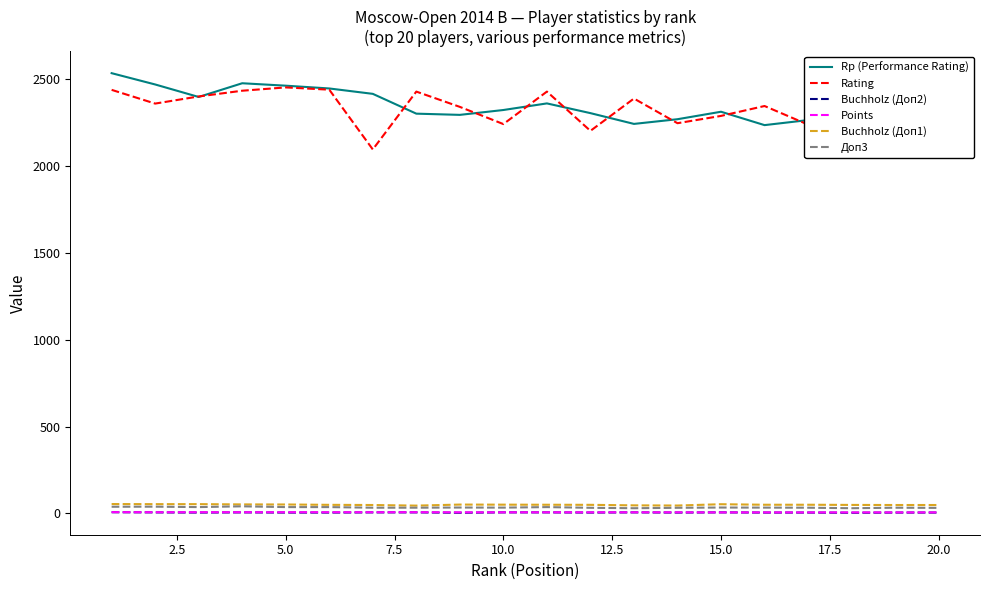

What is the maximum value for Rating?

2452.0